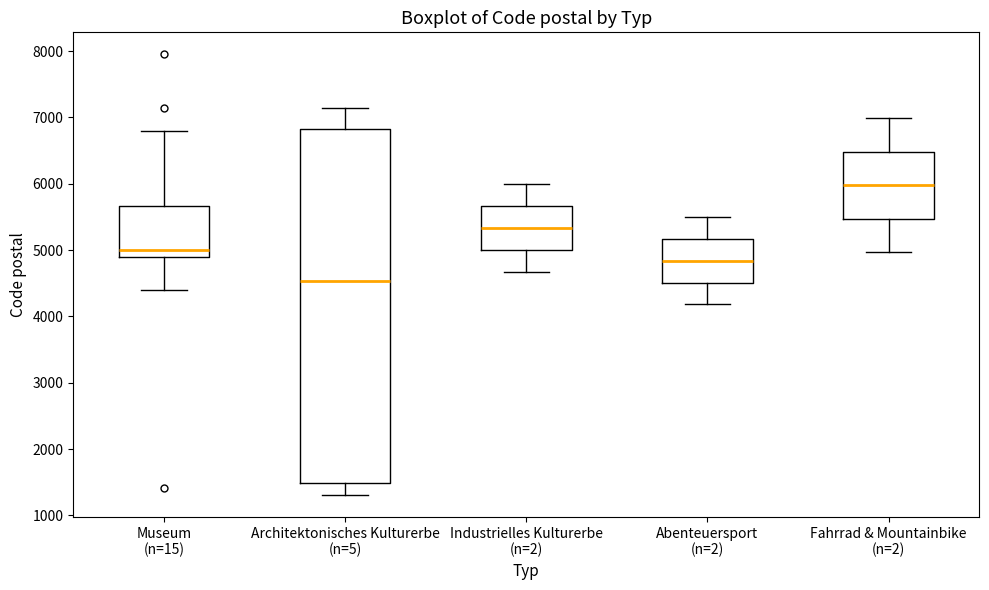

Comparing the boxes themselves (not the whiskers), which one is the tallest?

Architektonisches Kulturerbe (n=5)